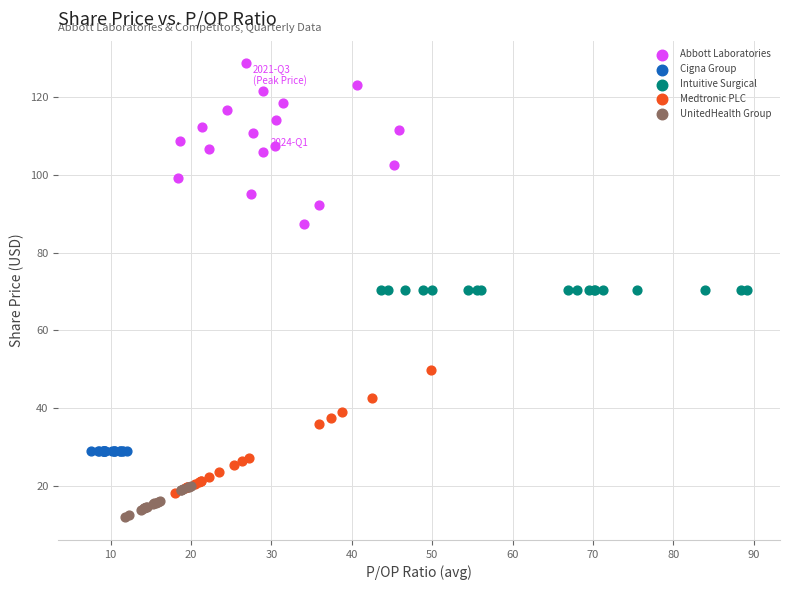

Which series contains the lowest Y value?

UnitedHealth Group